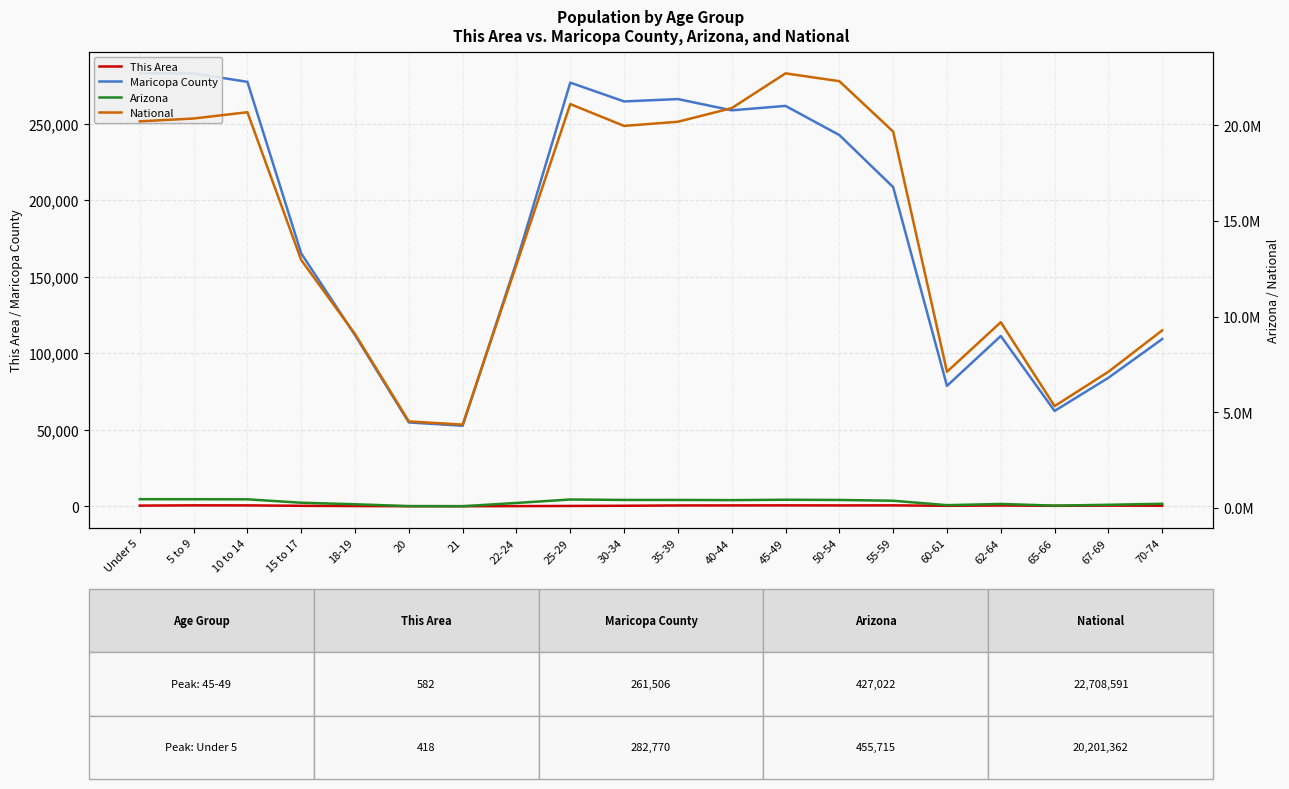

What is the average value of the National series?

14509549